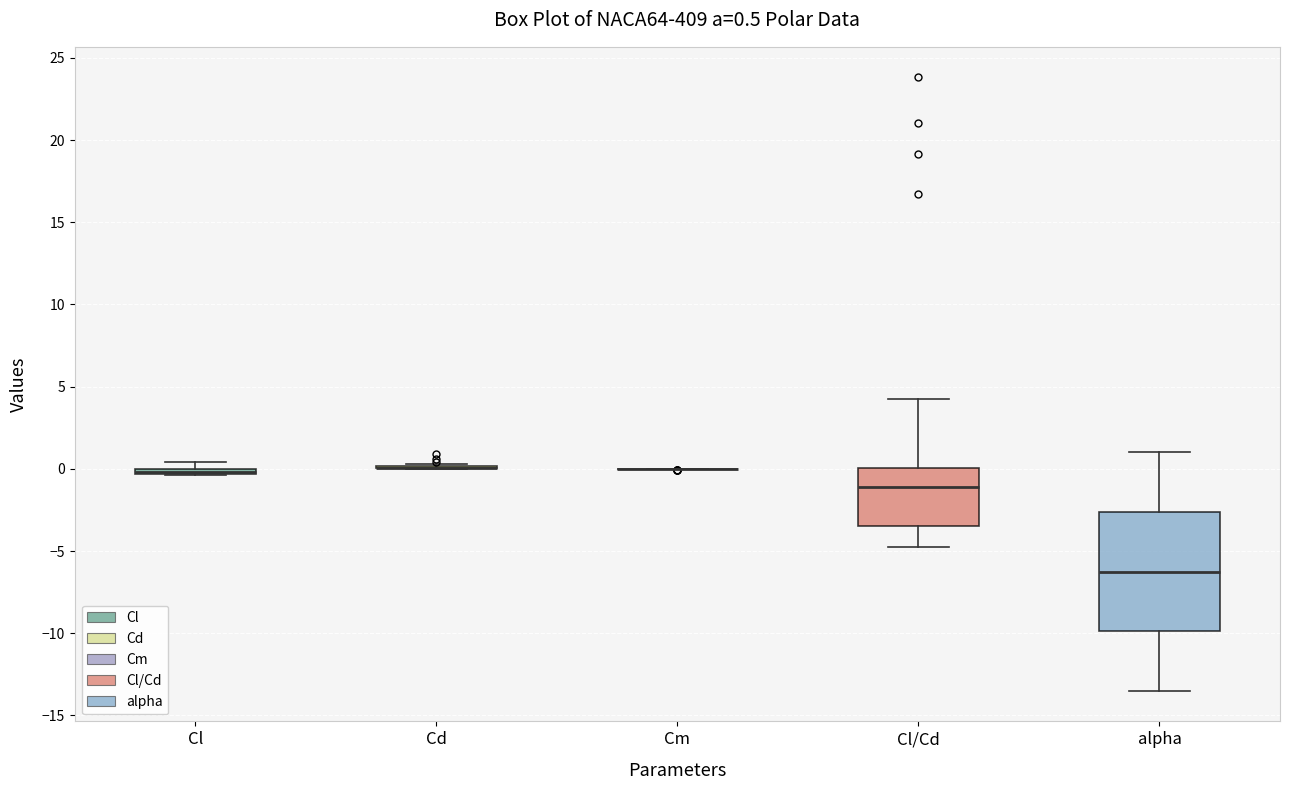

Comparing the boxes themselves (not the whiskers), which one is the tallest?

alpha